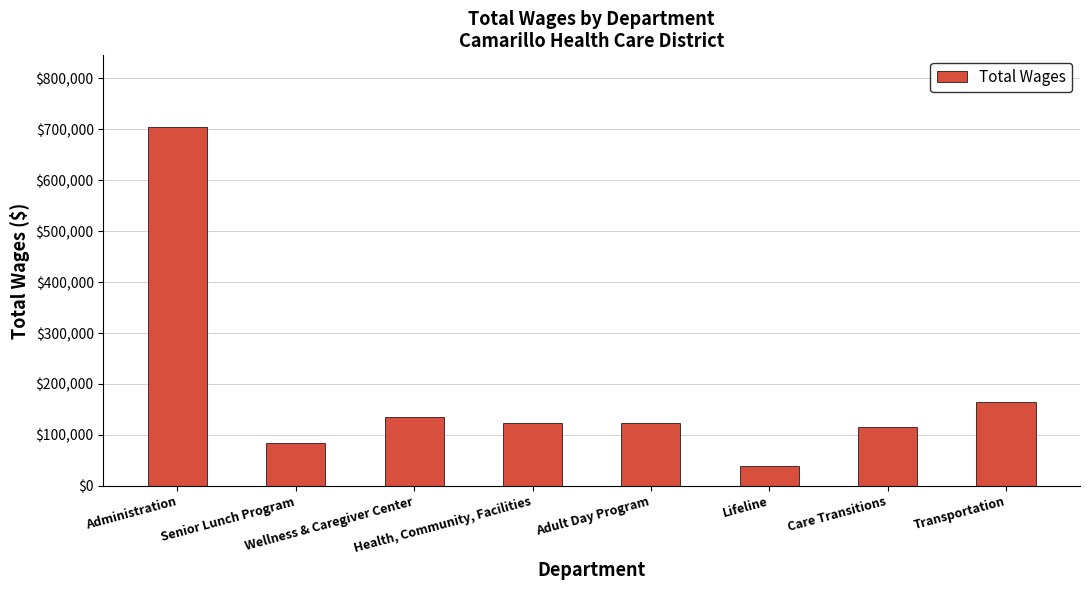

What is the average value?

185906